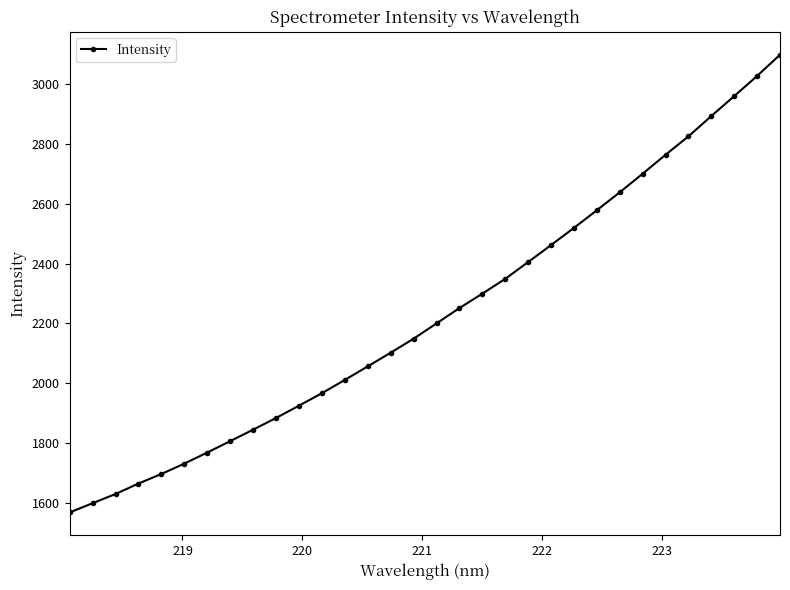

What is the value of the 21st point from the left?

2405.0